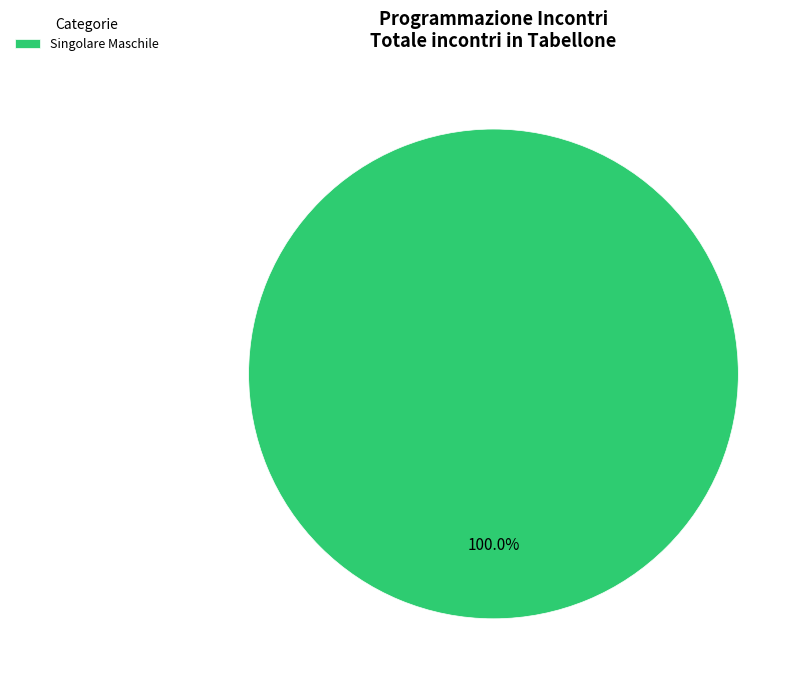

Rank the categories by value from lowest to highest.

Singolare Maschile